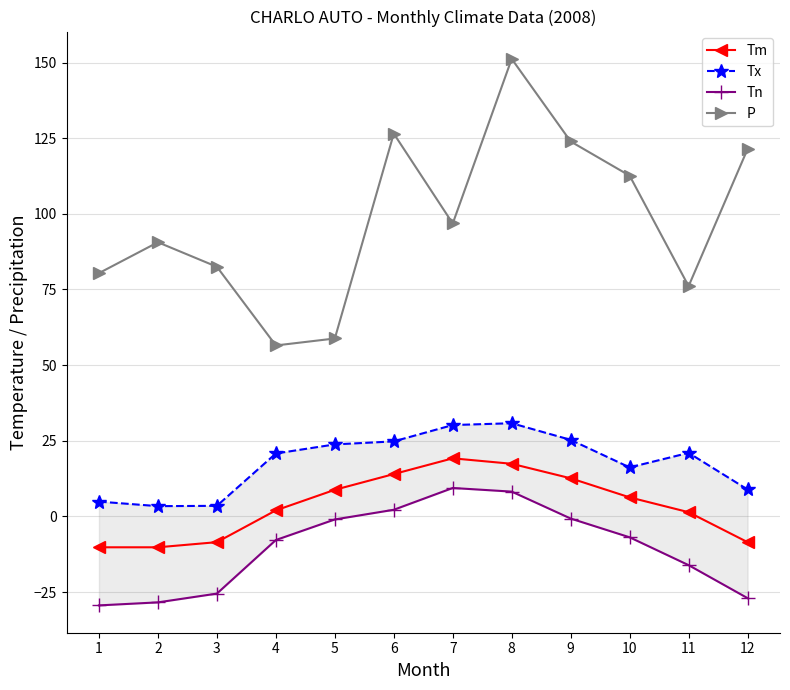

How many lines are shown in the chart?

4